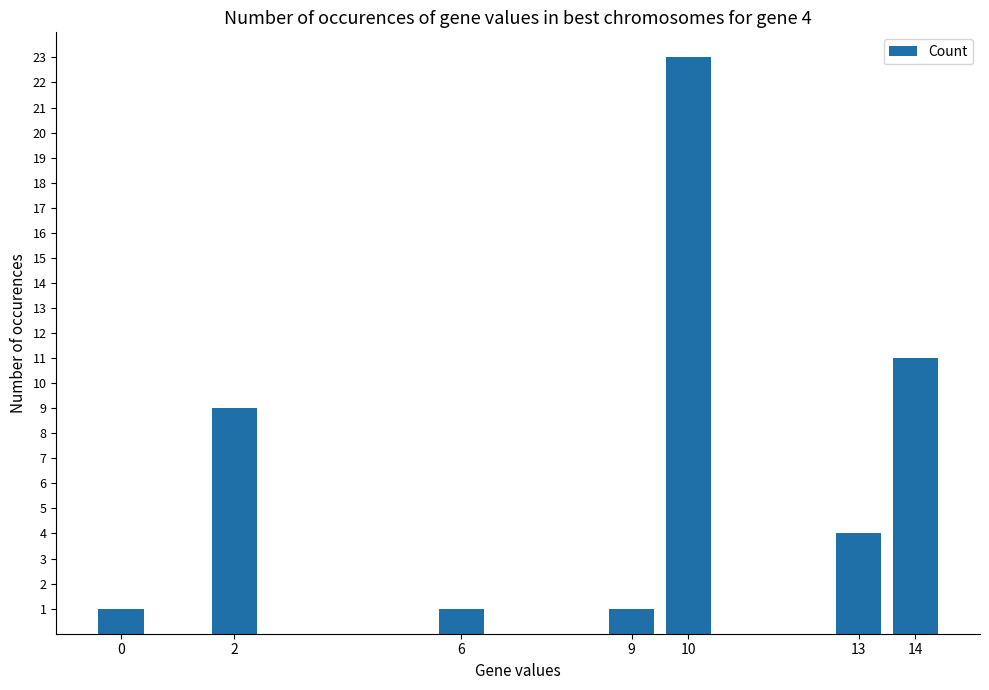

Are the bars grouped side by side (vs. stacked)?

No